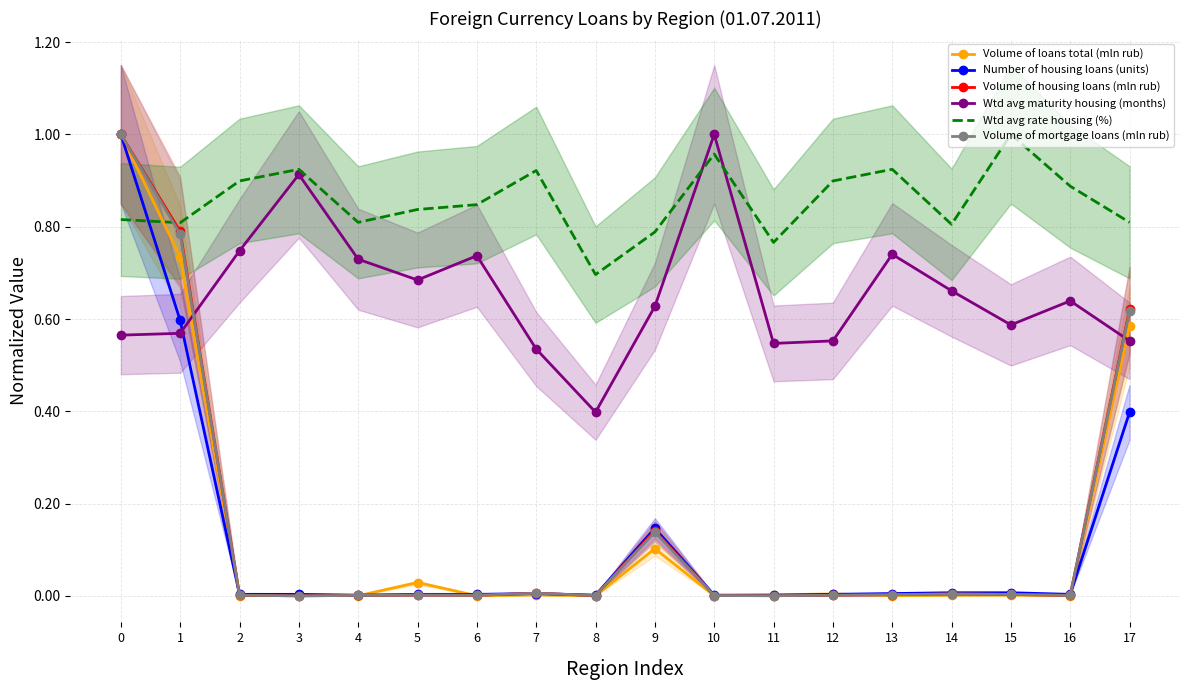

Does the chart have visible grid lines?

Yes